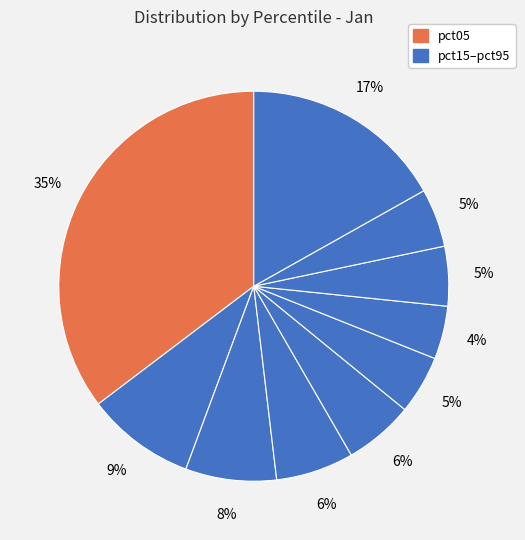

How many segments does this pie chart have?

10